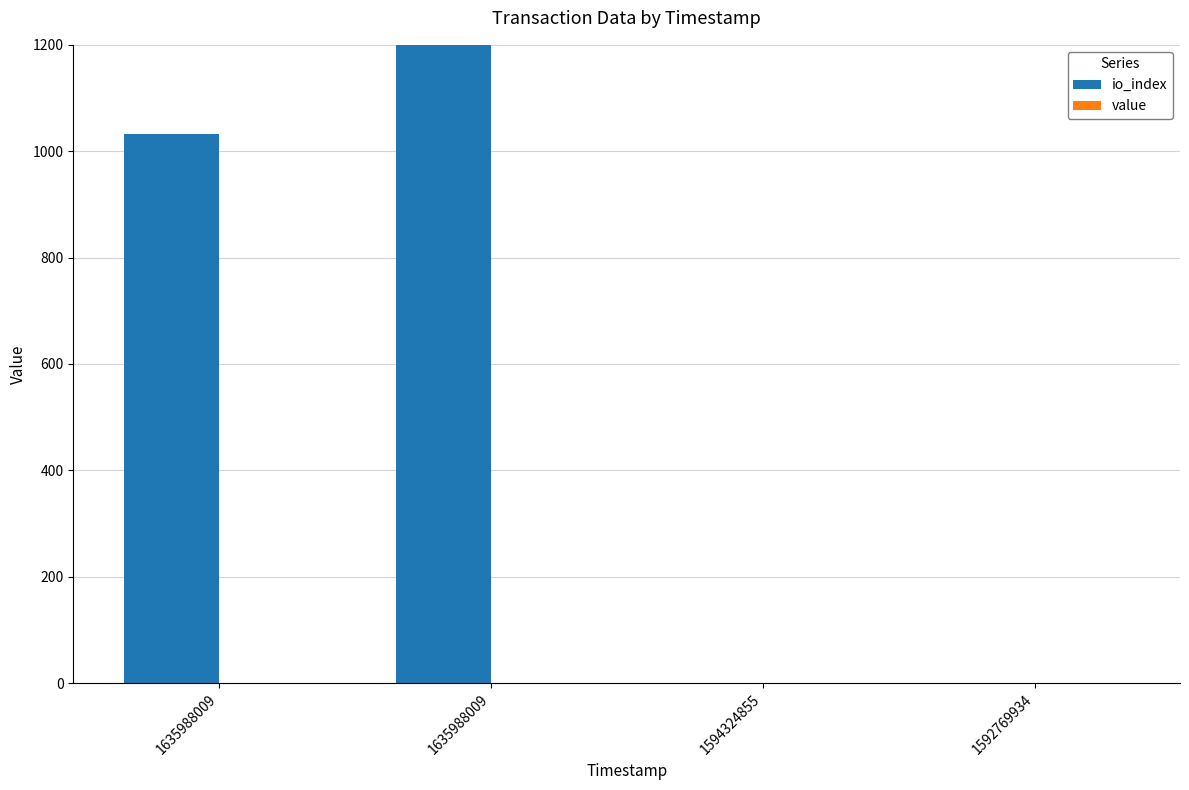

How many bars are there in total?

8